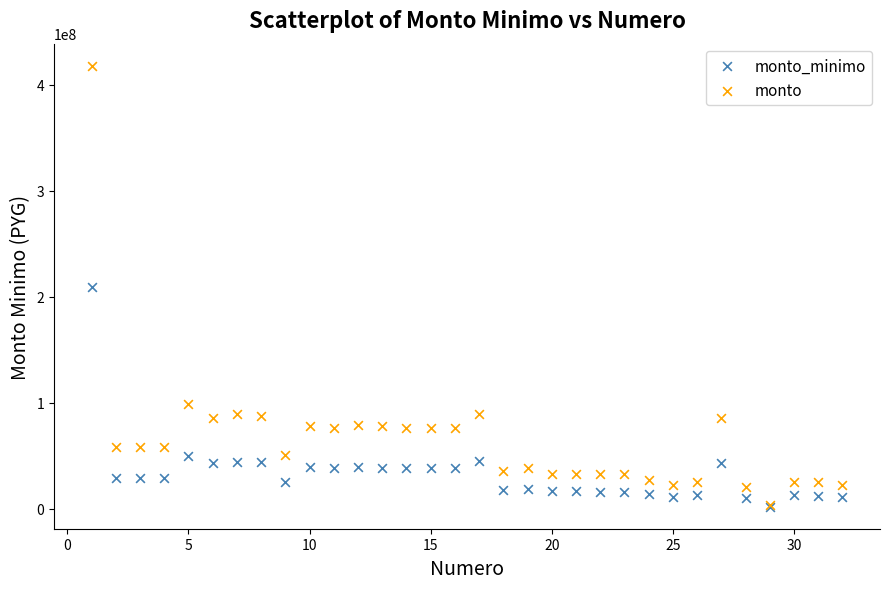

Which series contains the highest Y value?

monto